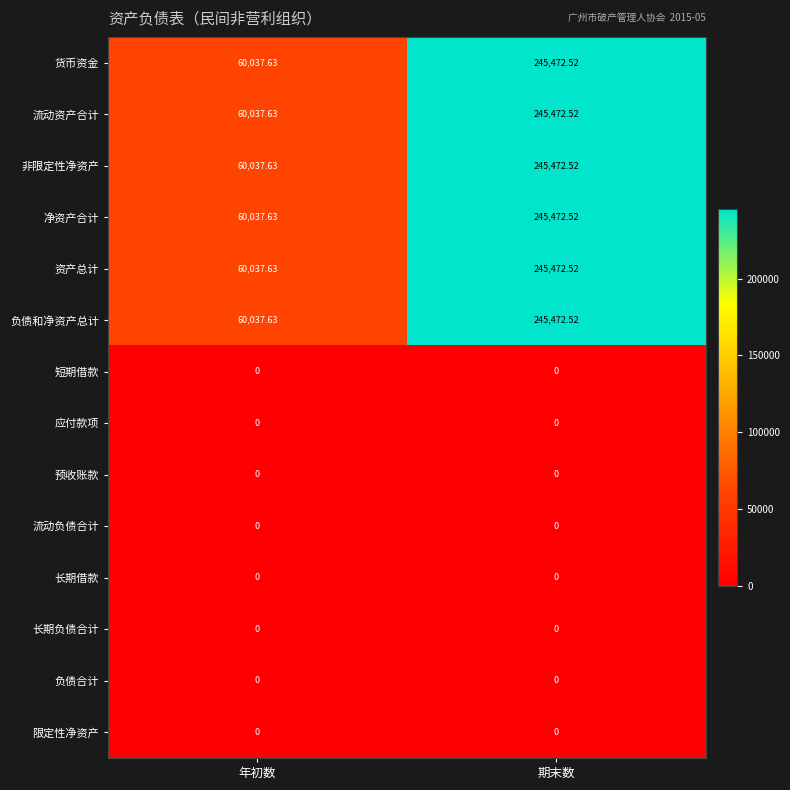

At which label is 负债和净资产总计 closest to 152755?

年初数